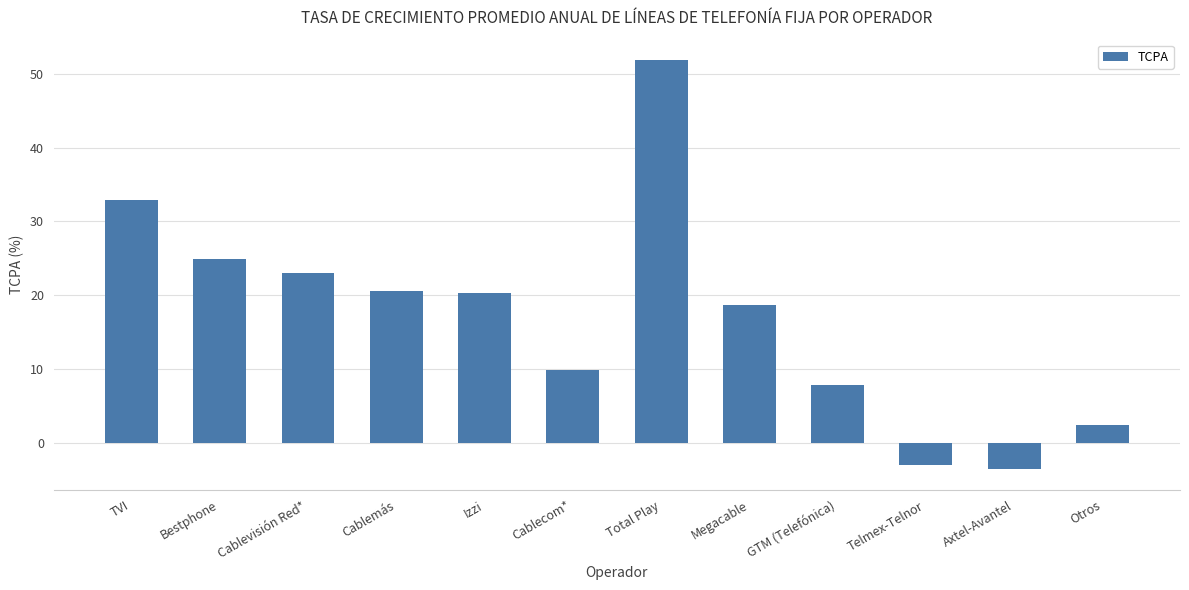

Which label corresponds to the largest value in the chart?

Total Play